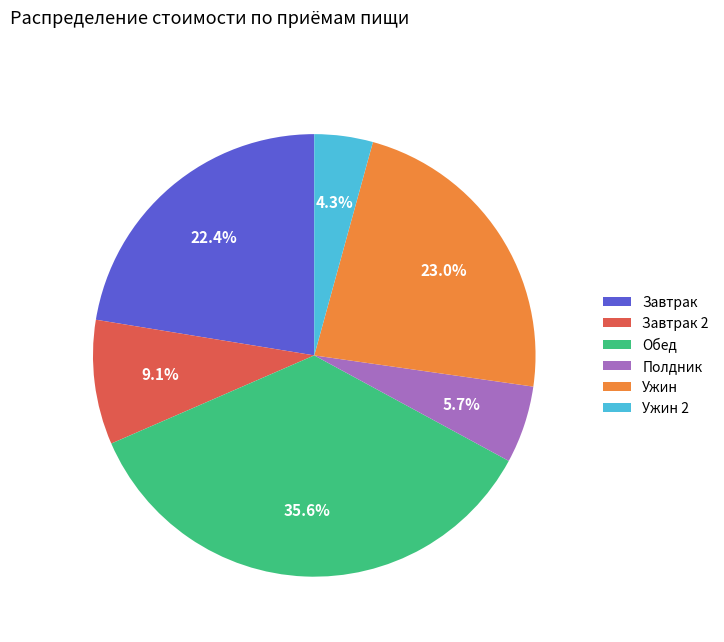

Rank the categories by value from highest to lowest.

Обед, Ужин, Завтрак, Завтрак 2, Полдник, Ужин 2